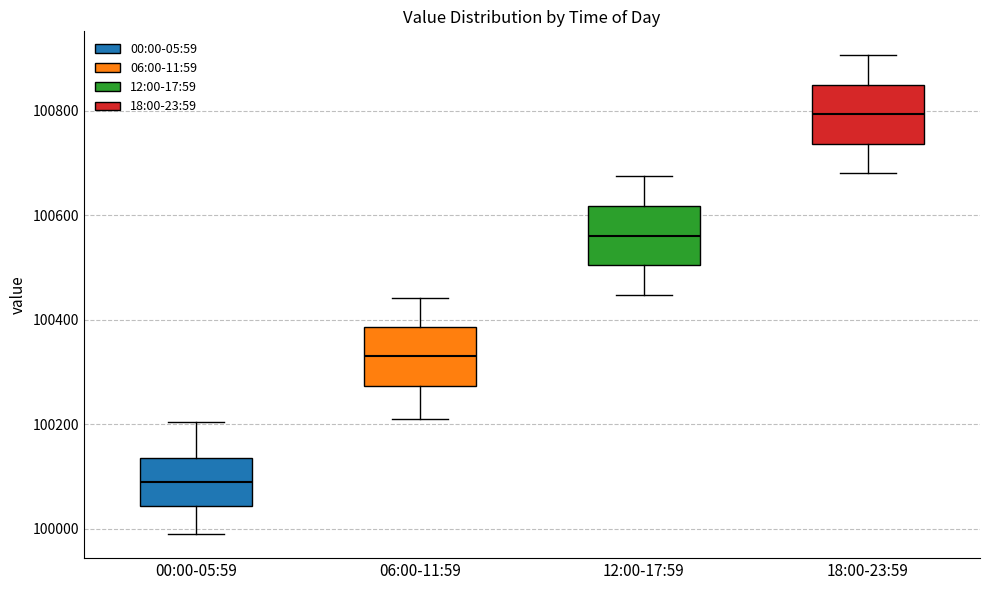

Where does the upper whisker of the box for 06:00-11:59 end on the y-axis? The values are not printed on the chart, so give them approximately, as read against the axis.

100440